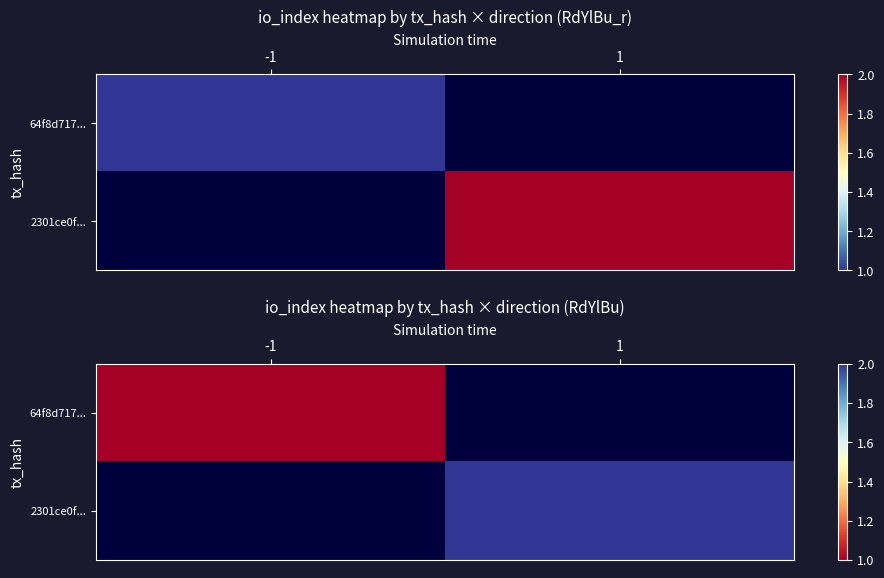

How many data points does each series have?

2